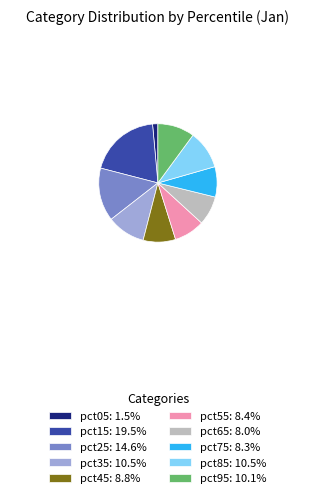

Is it true that pct35 is 10% of the pie?

True